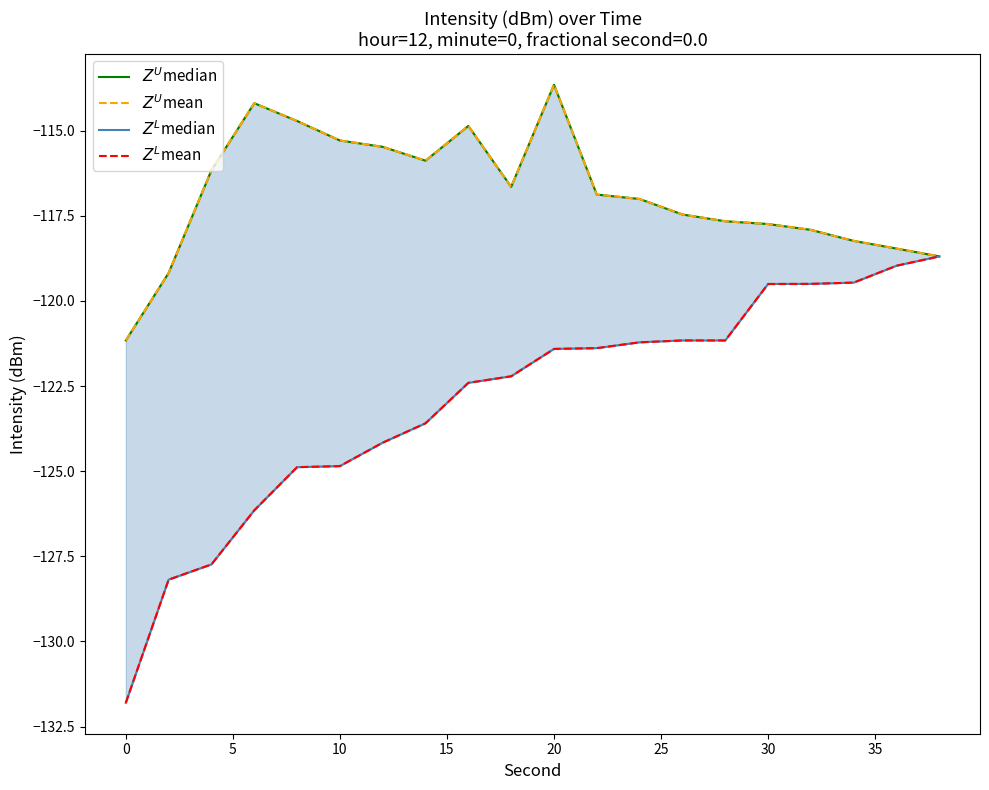

Reading right to left, extract all data points from this chart.

$Z^U$median: -118.7	-118.5	-118.2	-117.9	-117.7	-117.7	-117.5	-117.0	-116.9	-113.6	-116.6	-114.9	-115.9	-115.5	-115.3	-114.7	-114.2	-116.2	-119.2	-121.2
$Z^U$mean: -118.7	-118.5	-118.2	-117.9	-117.7	-117.7	-117.5	-117.0	-116.9	-113.6	-116.6	-114.9	-115.9	-115.5	-115.3	-114.7	-114.2	-116.2	-119.2	-121.2
$Z^L$median: -118.7	-119.0	-119.5	-119.5	-119.5	-121.2	-121.2	-121.2	-121.4	-121.4	-122.2	-122.4	-123.6	-124.2	-124.8	-124.9	-126.1	-127.7	-128.2	-131.8
$Z^L$mean: -118.7	-119.0	-119.5	-119.5	-119.5	-121.2	-121.2	-121.2	-121.4	-121.4	-122.2	-122.4	-123.6	-124.2	-124.8	-124.9	-126.1	-127.7	-128.2	-131.8